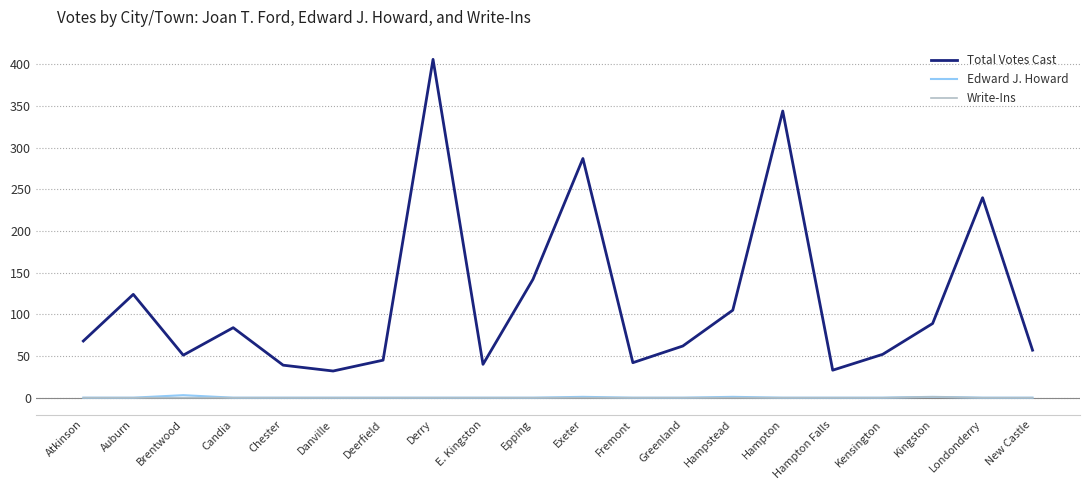

What is the spread (max minus min) of values at Atkinson?

68